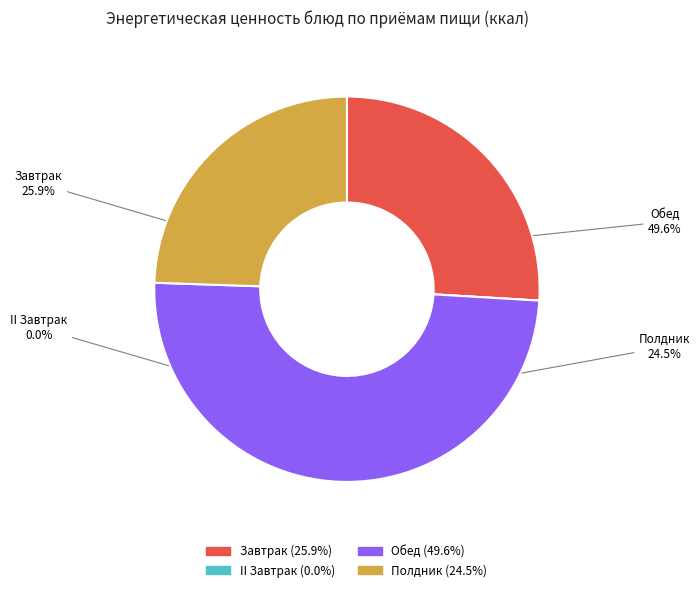

How many slices are in this pie chart?

4